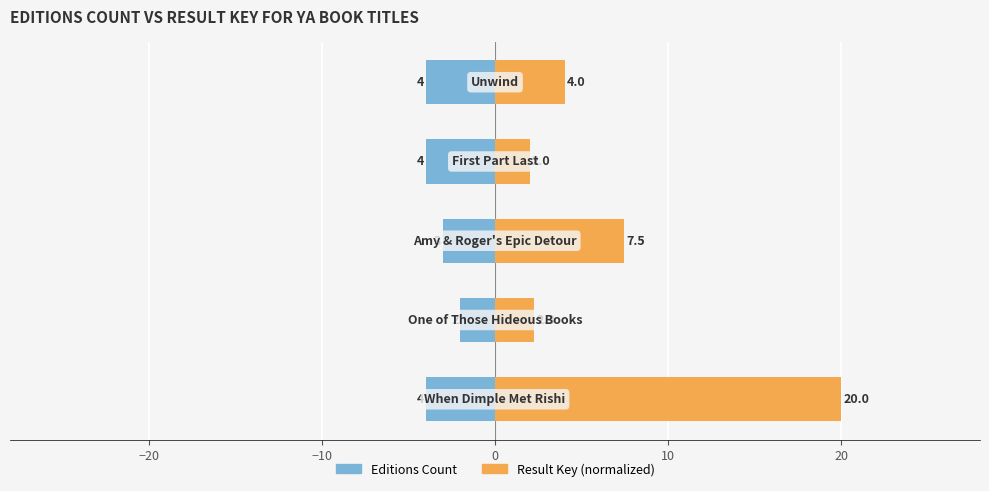

What are all the series names shown in the legend?

Editions Count, Result Key (normalized)